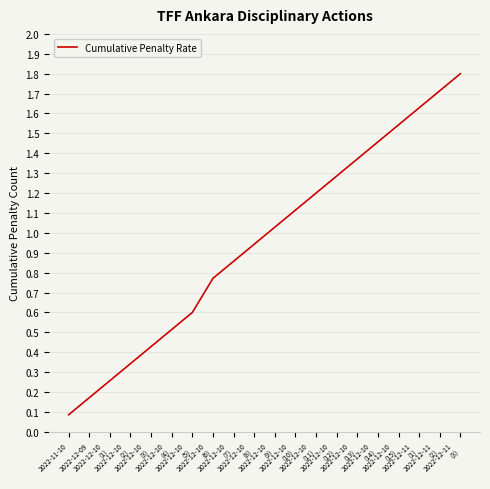

Is it true that the value at 2022-12-11
(2) is 1.0?

False